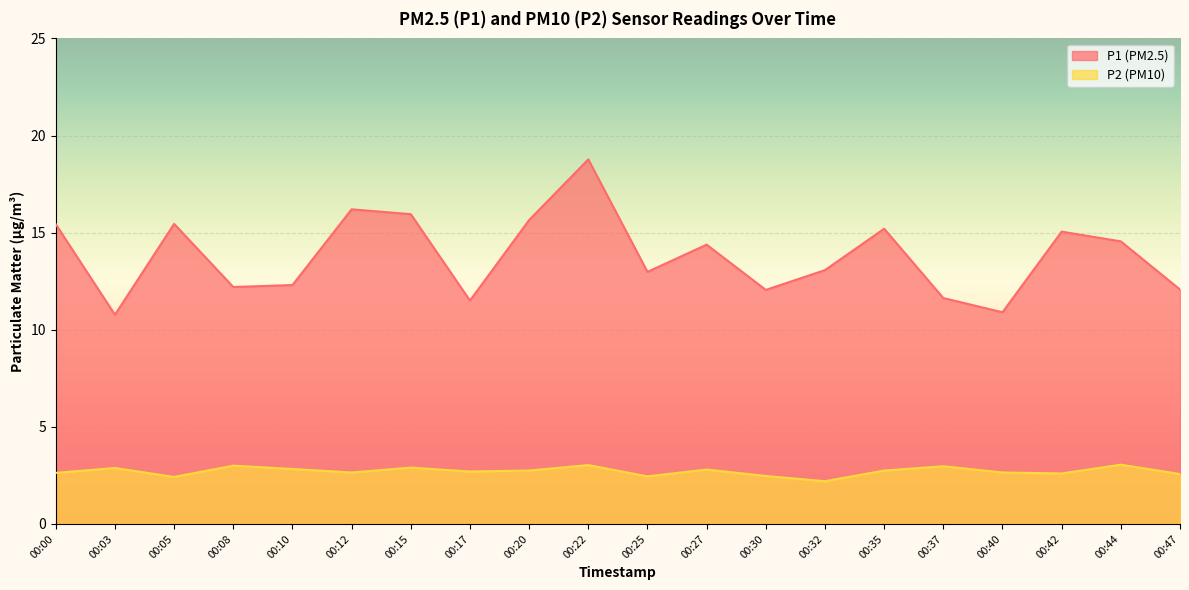

Count the number of categories in the chart.

20